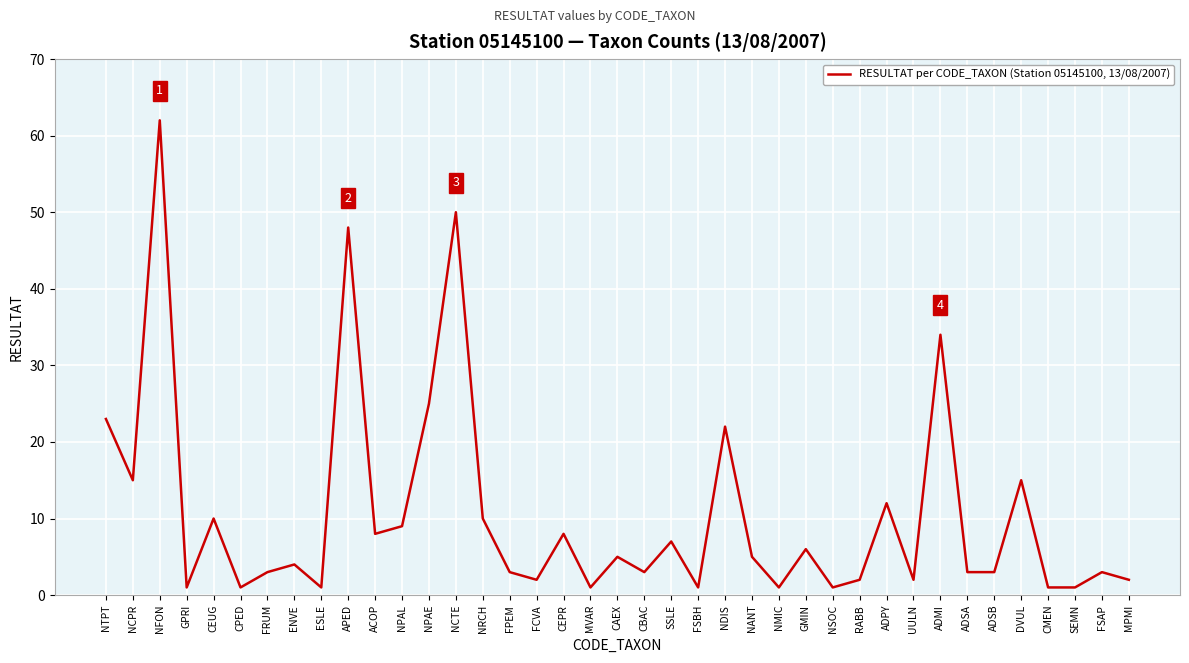

Where is the data nearest to the value 31?

ADMI